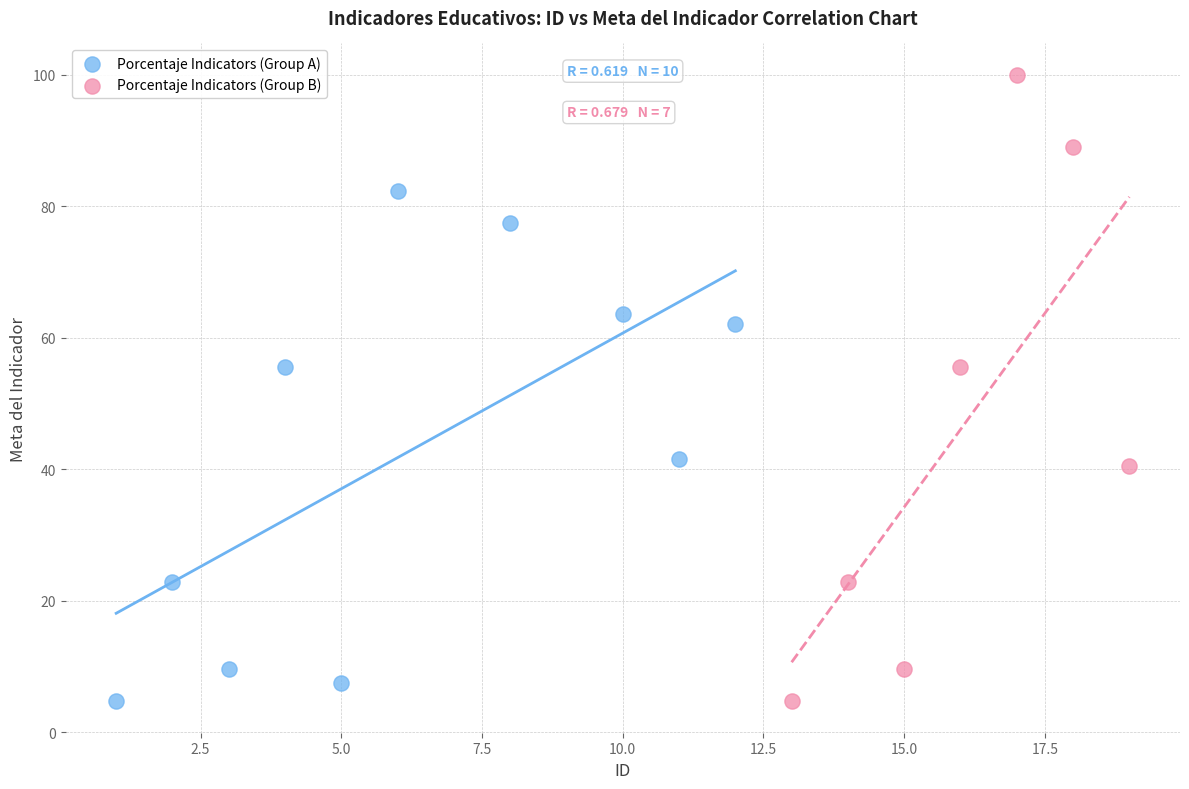

Which series reaches the maximum Y coordinate?

Porcentaje Indicators (Group B)